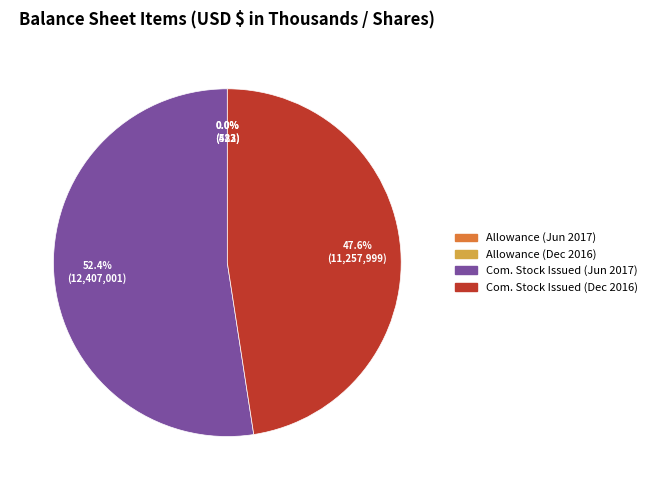

To the nearest percent, what is the difference between the largest and smallest slice percentages?

52%